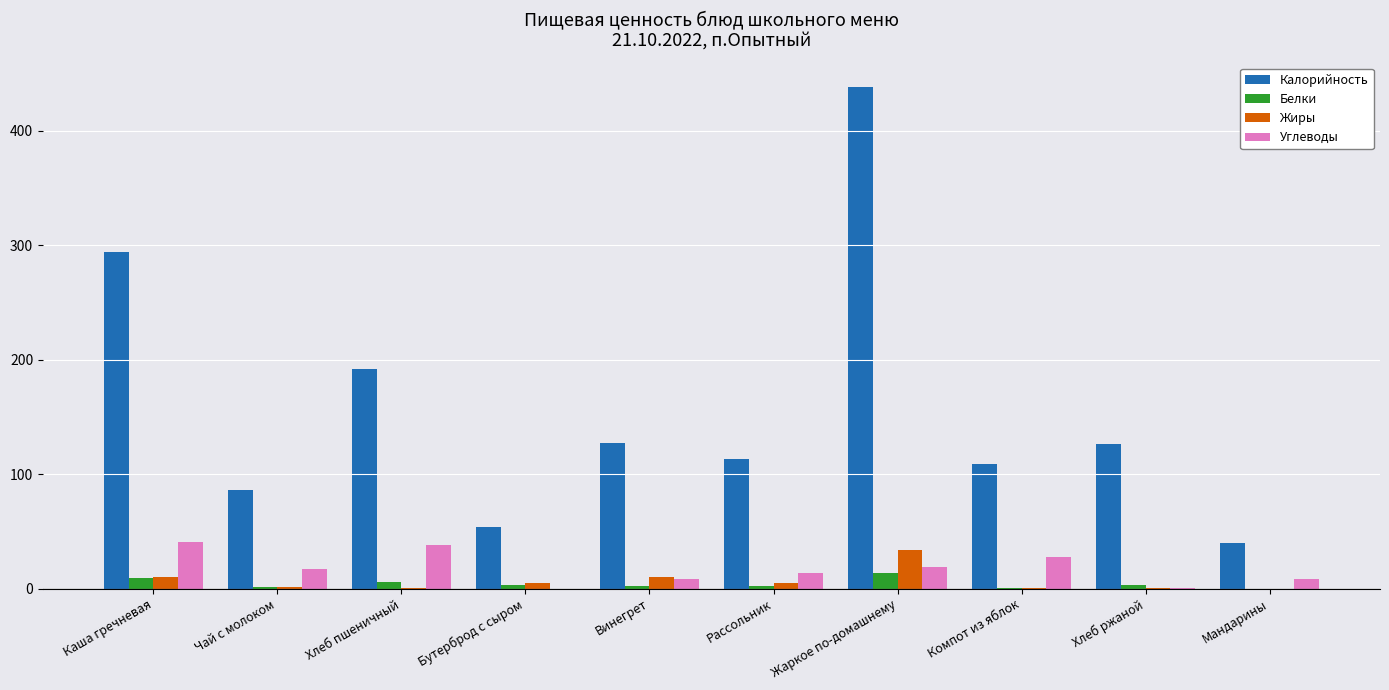

How many distinct data groups are displayed?

4